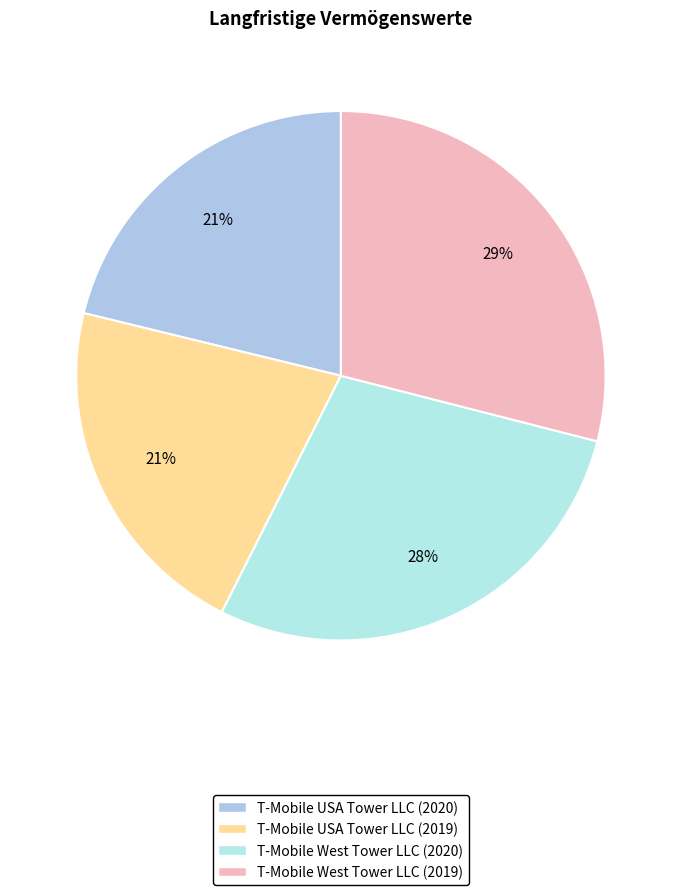

Do T-Mobile USA Tower LLC (2019) and T-Mobile West Tower LLC (2020) together represent more than half of the pie?

No